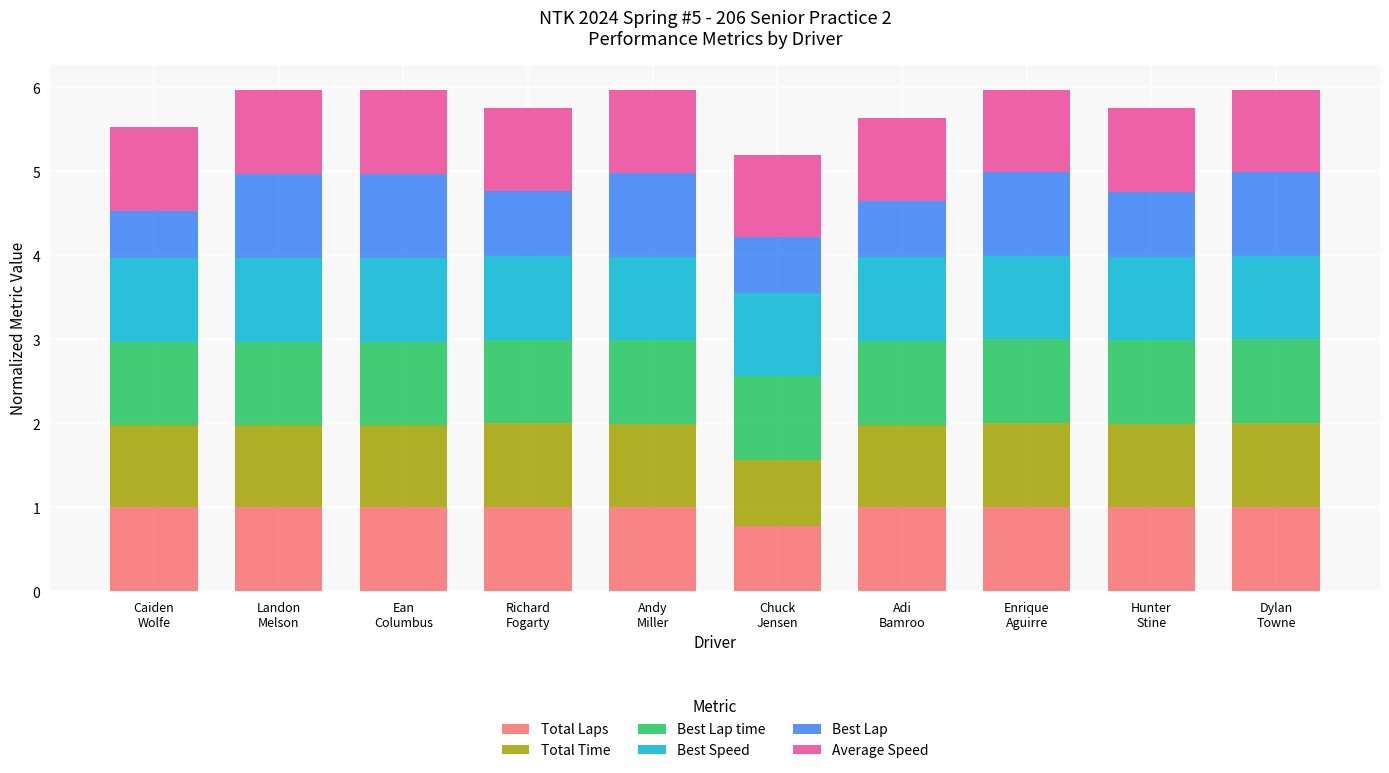

What are all the series names shown in the legend?

Total Laps, Total Time, Best Lap time, Best Speed, Best Lap, Average Speed